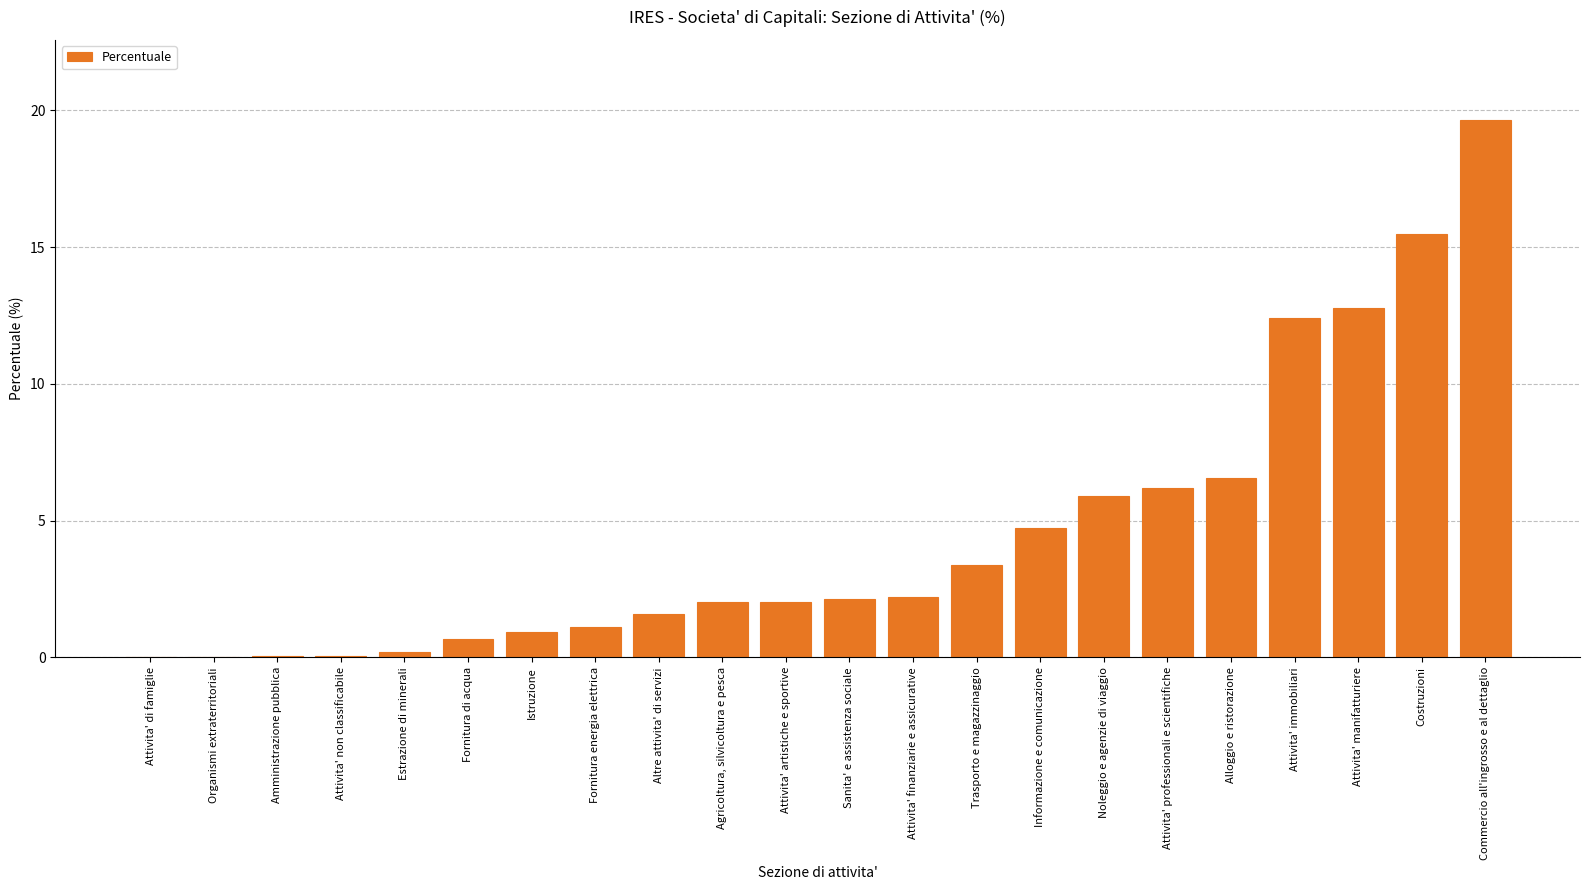

What is the sum of all values?

100.0